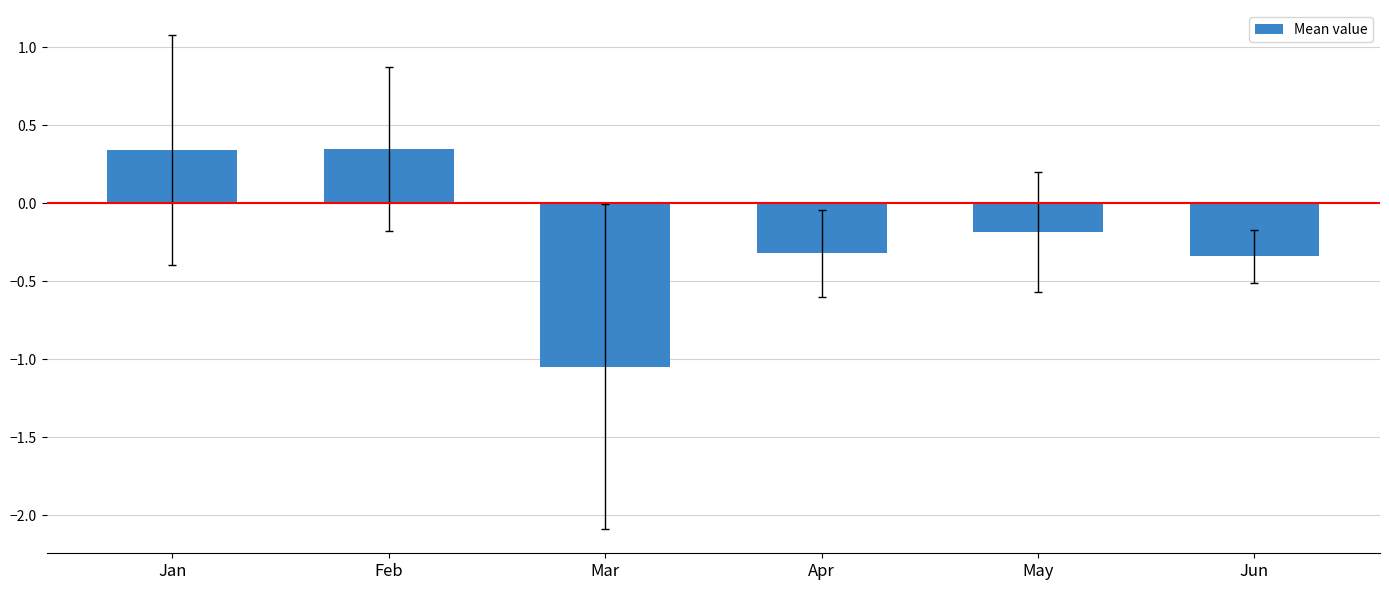

How many bars are there in total?

6